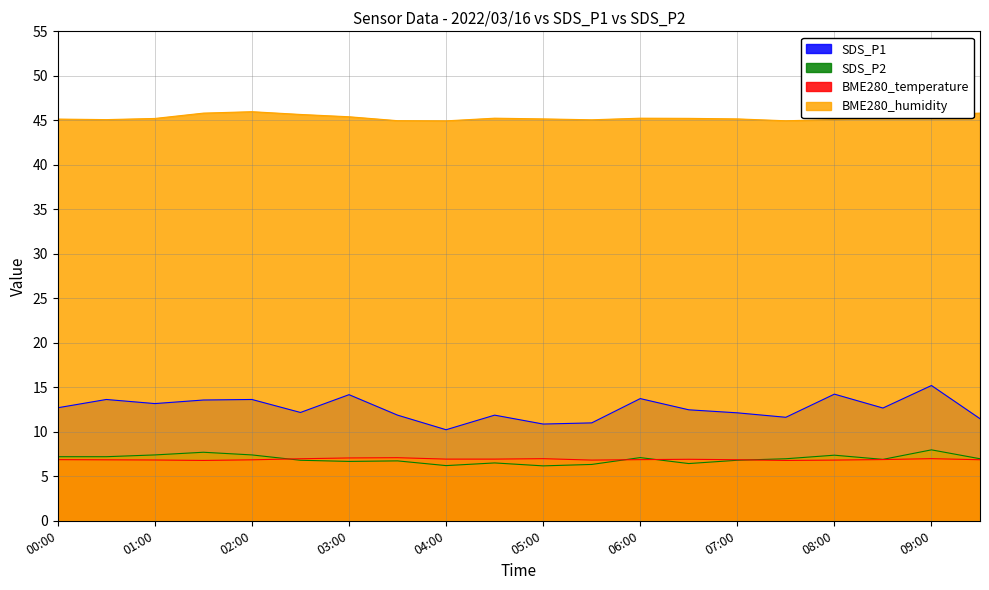

Rank the series by their maximum value, from highest to lowest.

BME280_humidity, SDS_P1, SDS_P2, BME280_temperature